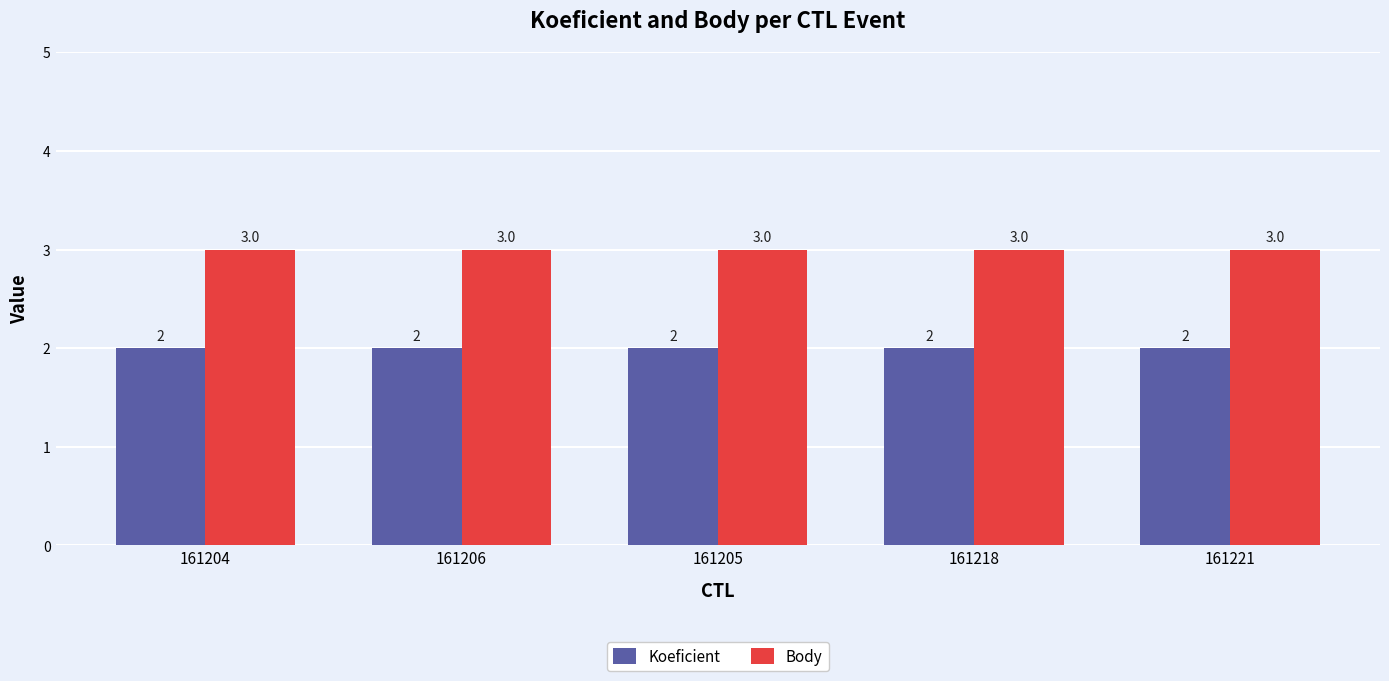

At how many categories does at least one series exceed 2?

5